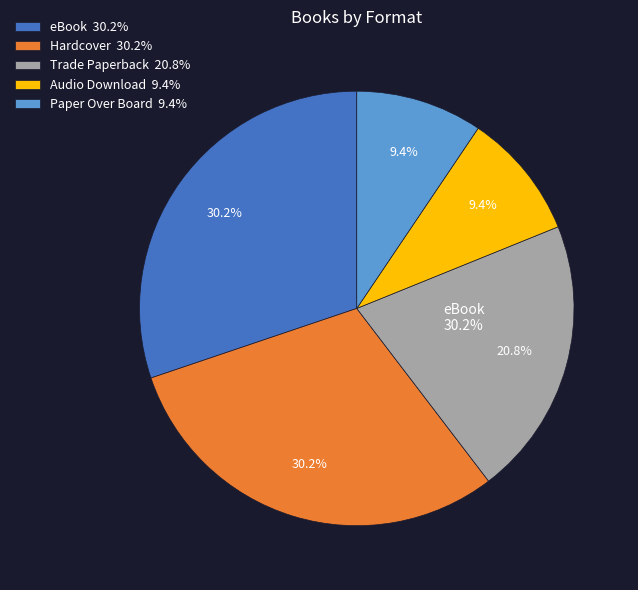

Rank the categories by value from lowest to highest.

Audio Download, Paper Over Board, Trade Paperback, eBook, Hardcover